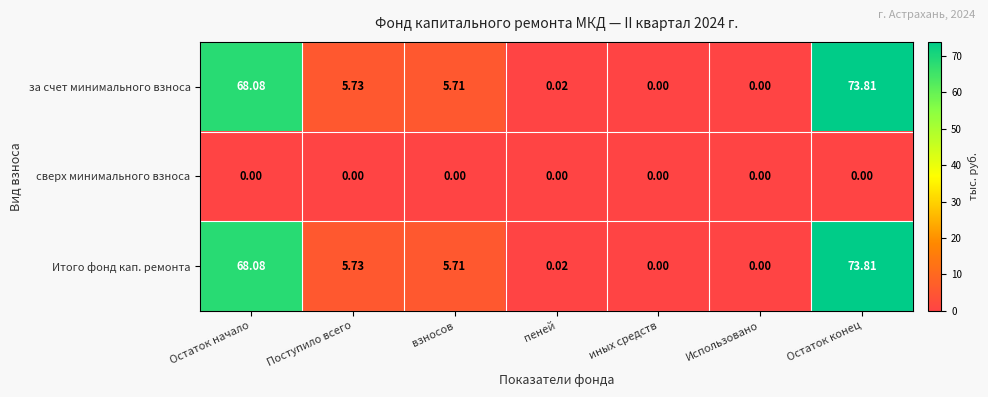

Where does the за счет минимального взноса series first go above 5?

Остаток начало